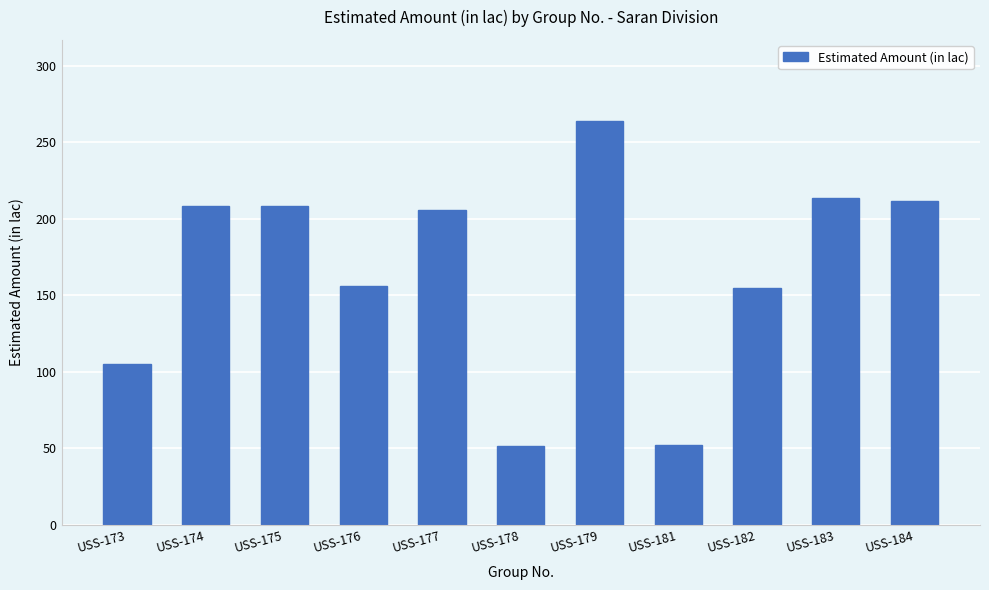

What is the ratio of the value at USS-179 to the value at USS-182?

1.7